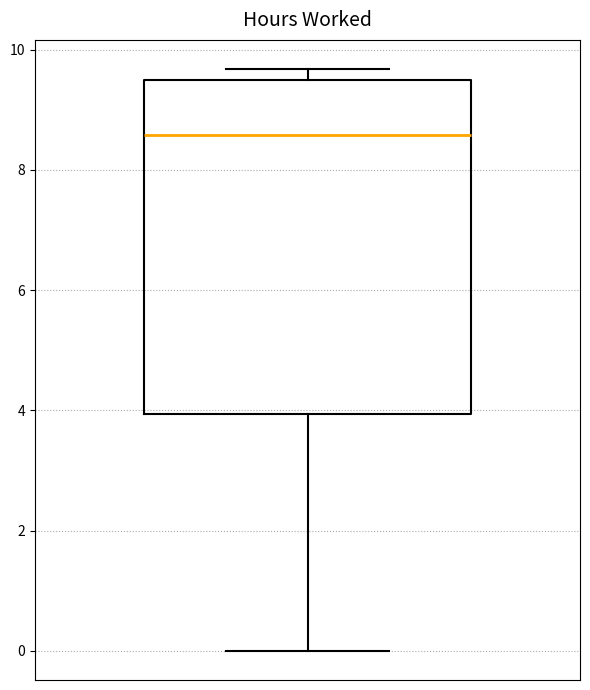

Transcribe this box plot: give where the median line is, the range the box spans, and where the two whiskers end, as read against the y-axis. The values are not printed on the chart, so give them approximately, as read against the axis.

median 8.6, box 4.0 to 9.6, whiskers 0.0 to 9.6 (just above the box's upper edge)